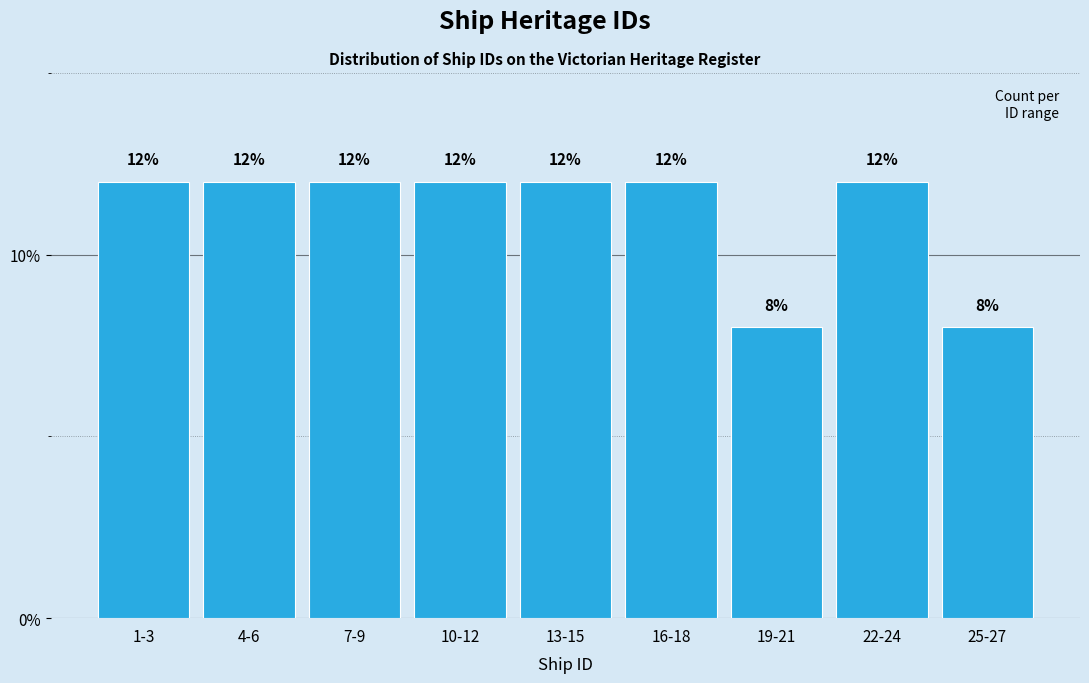

Reading right to left, what are all the values shown in this chart?

25-27=8	22-24=12	19-21=8	16-18=12	13-15=12	10-12=12	7-9=12	4-6=12	1-3=12